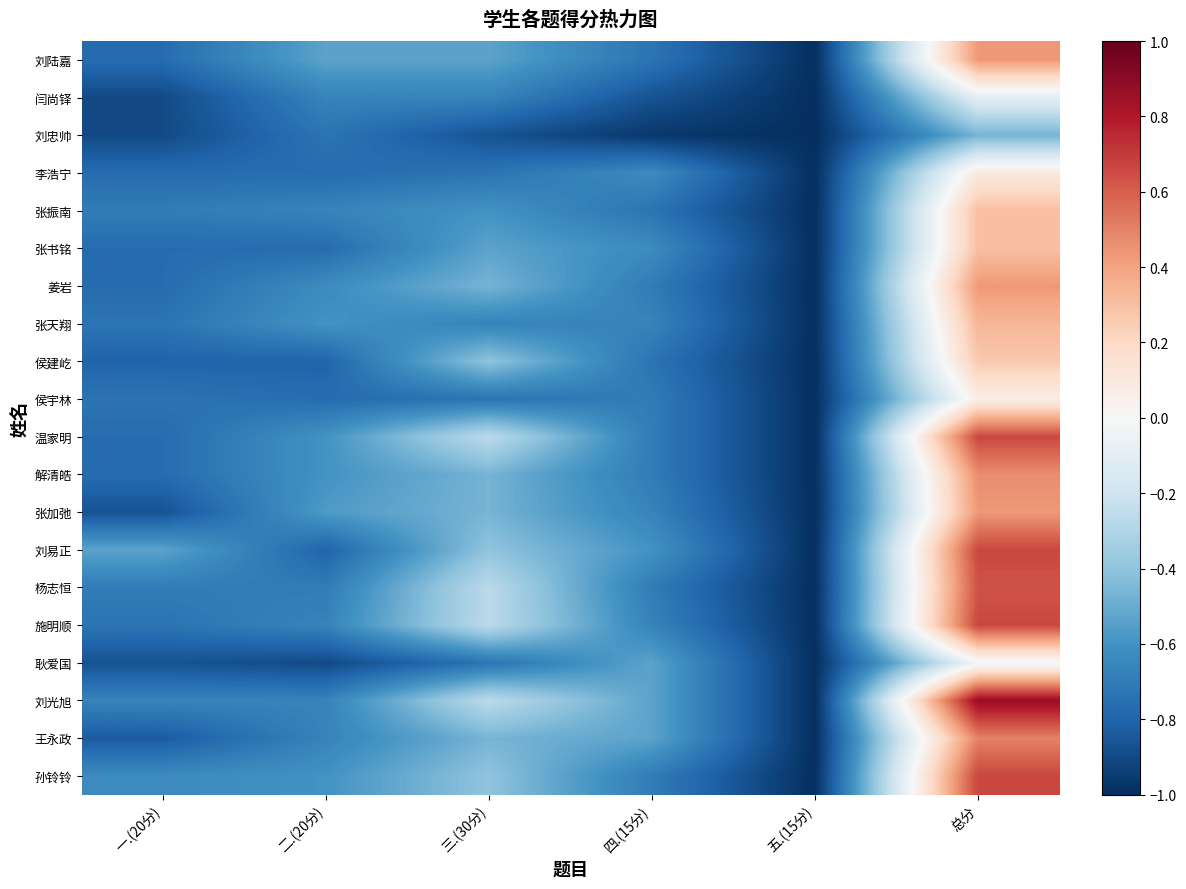

Which category has the highest value across all series?

总分